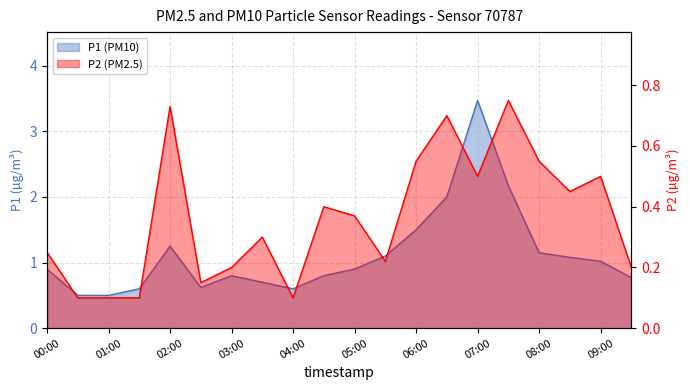

List the series in order of their overall mean, lowest first.

P2, P1